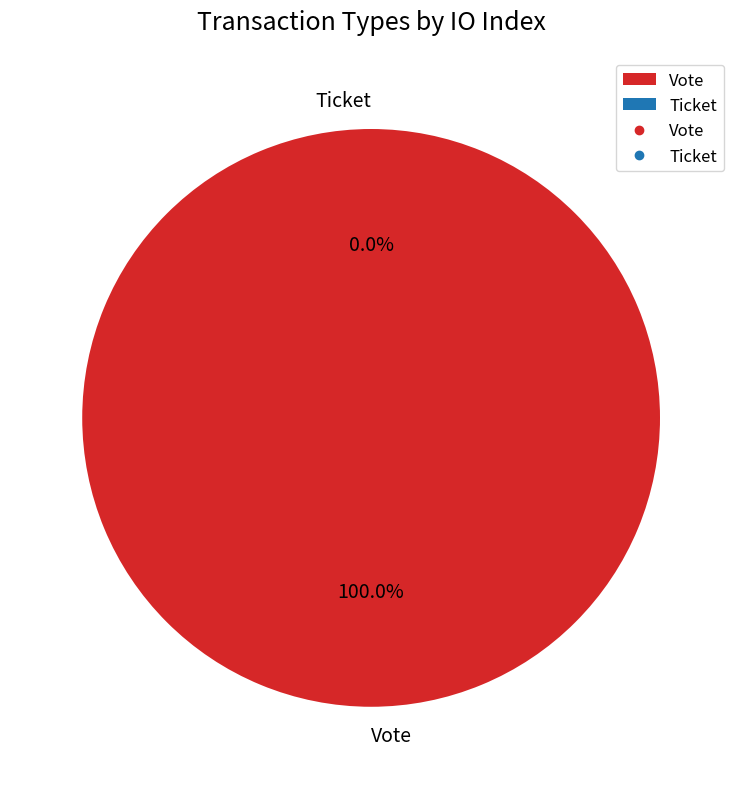

How many slices are in this pie chart?

2